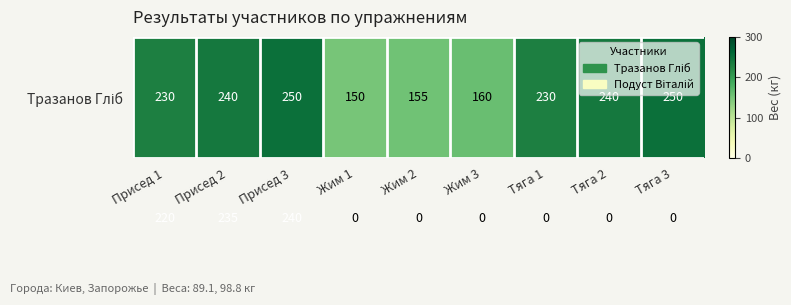

What is the spread (max minus min) of values at Жим 1?

150